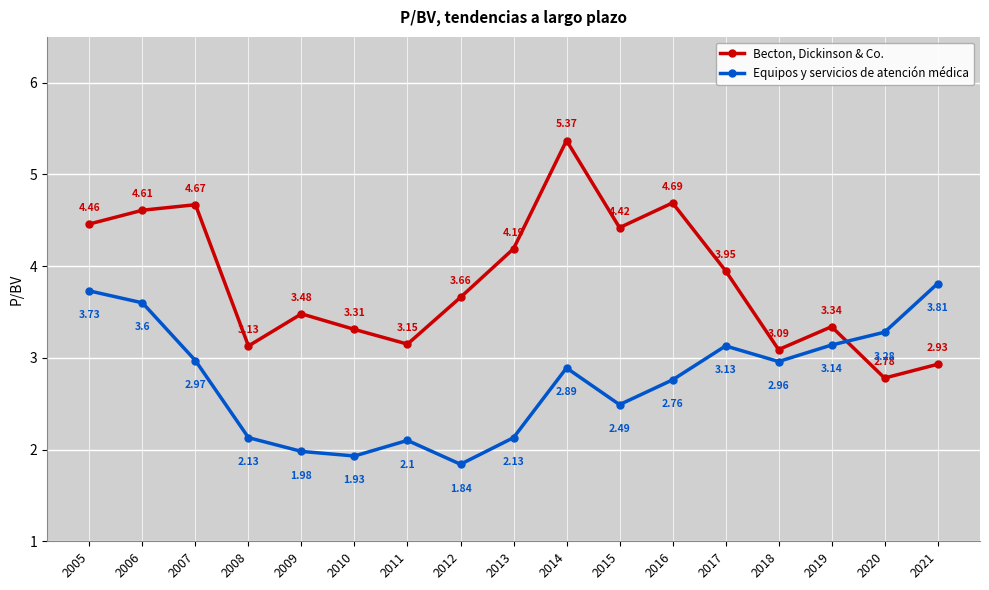

Where is the first local minimum for Becton, Dickinson & Co.?

2008